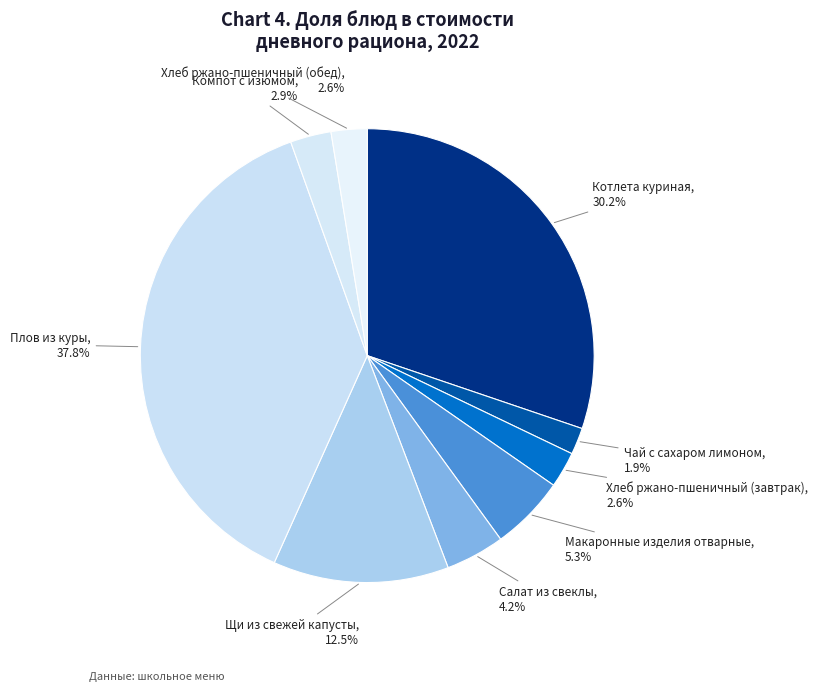

Which slice is the largest?

Плов из куры